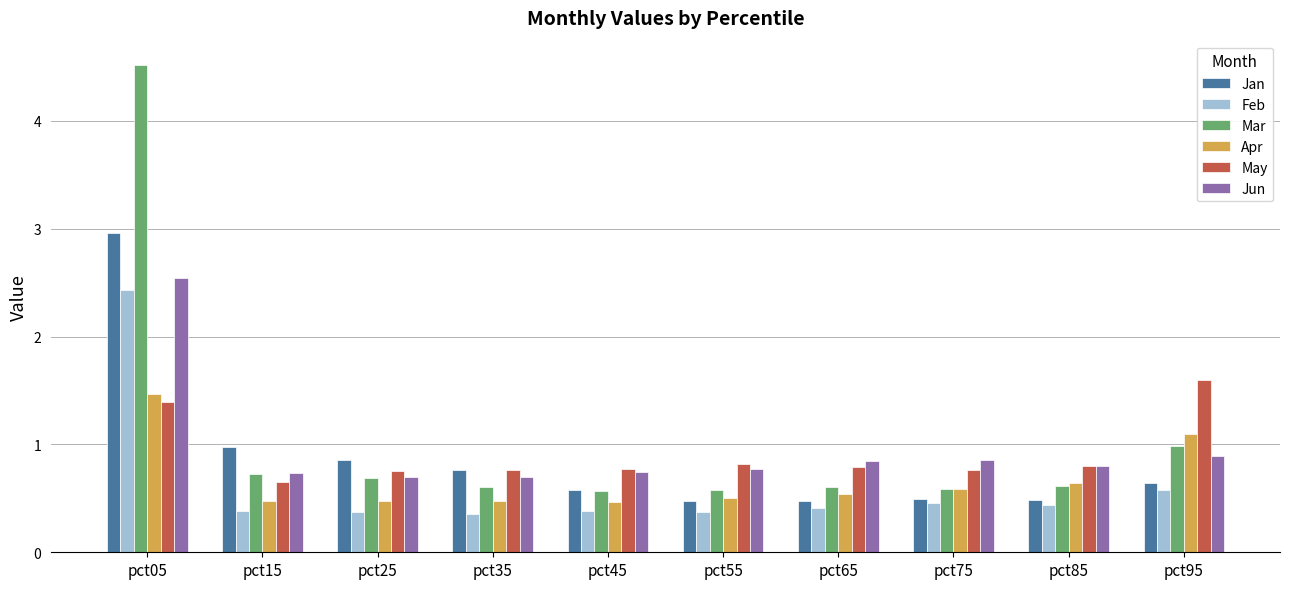

At which label does Feb reach its peak?

pct05